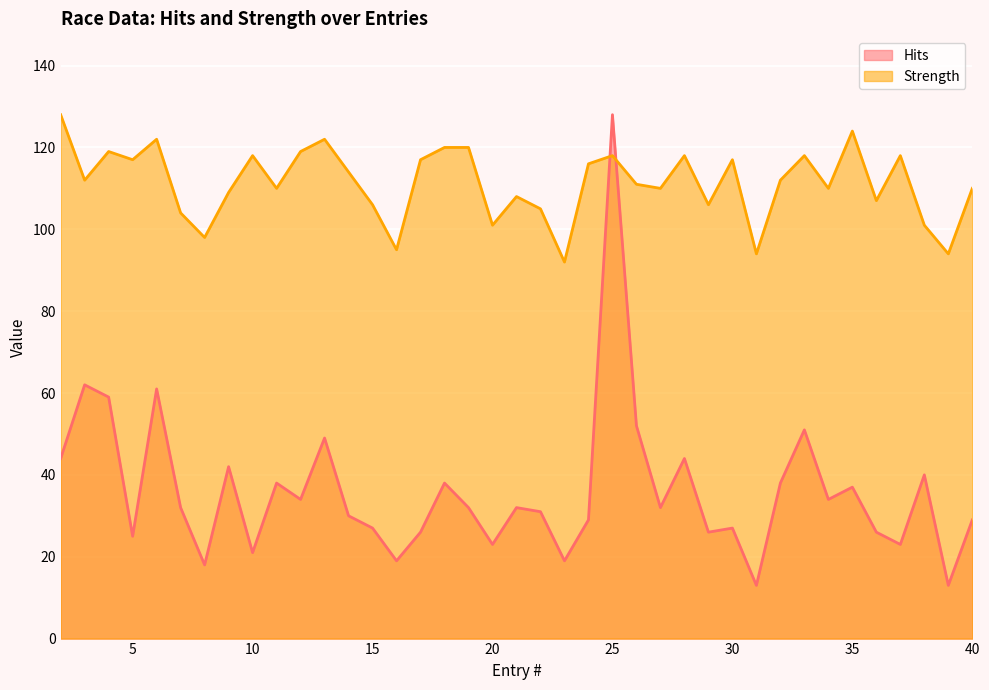

The value of Hits at 19 is 50. True or false?

False